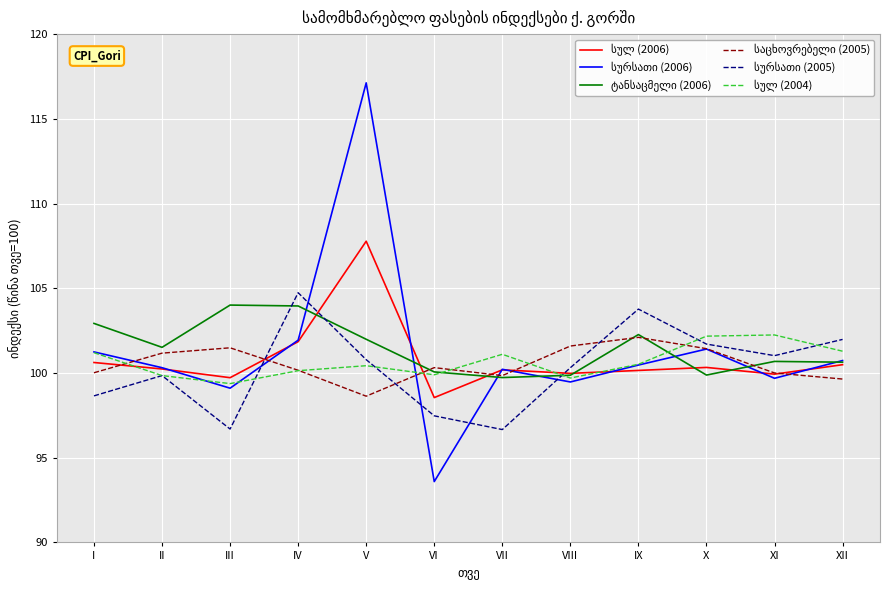

At which category is the sum across all series the highest?

V